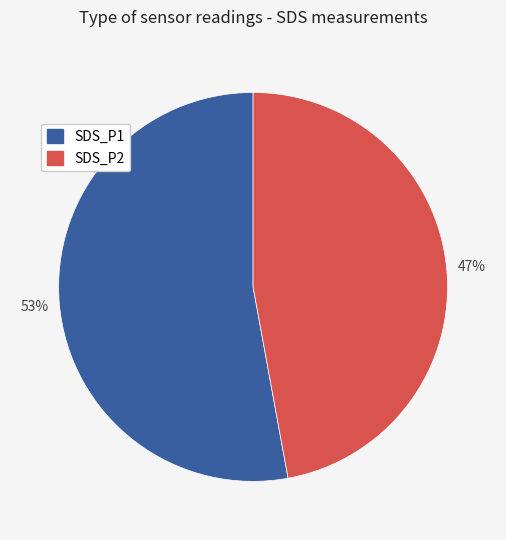

Which category has the biggest portion of the pie?

SDS_P1